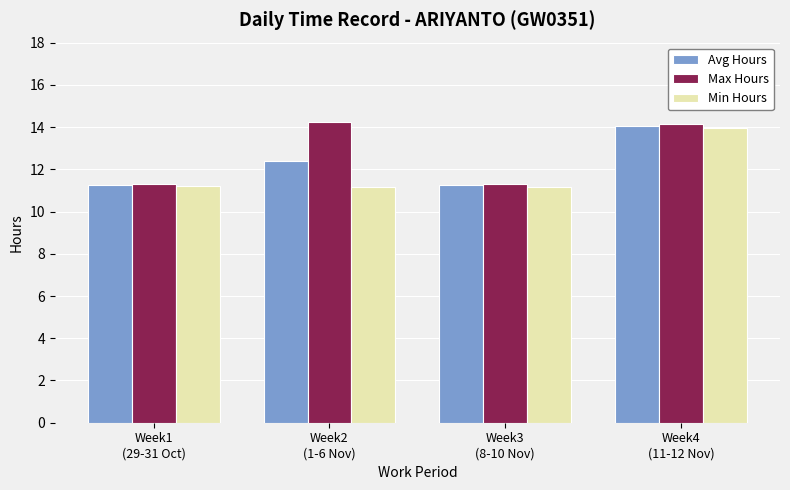

What is the sum of the Max Hours values at Week2
(1-6 Nov) and Week3
(8-10 Nov)?

25.5